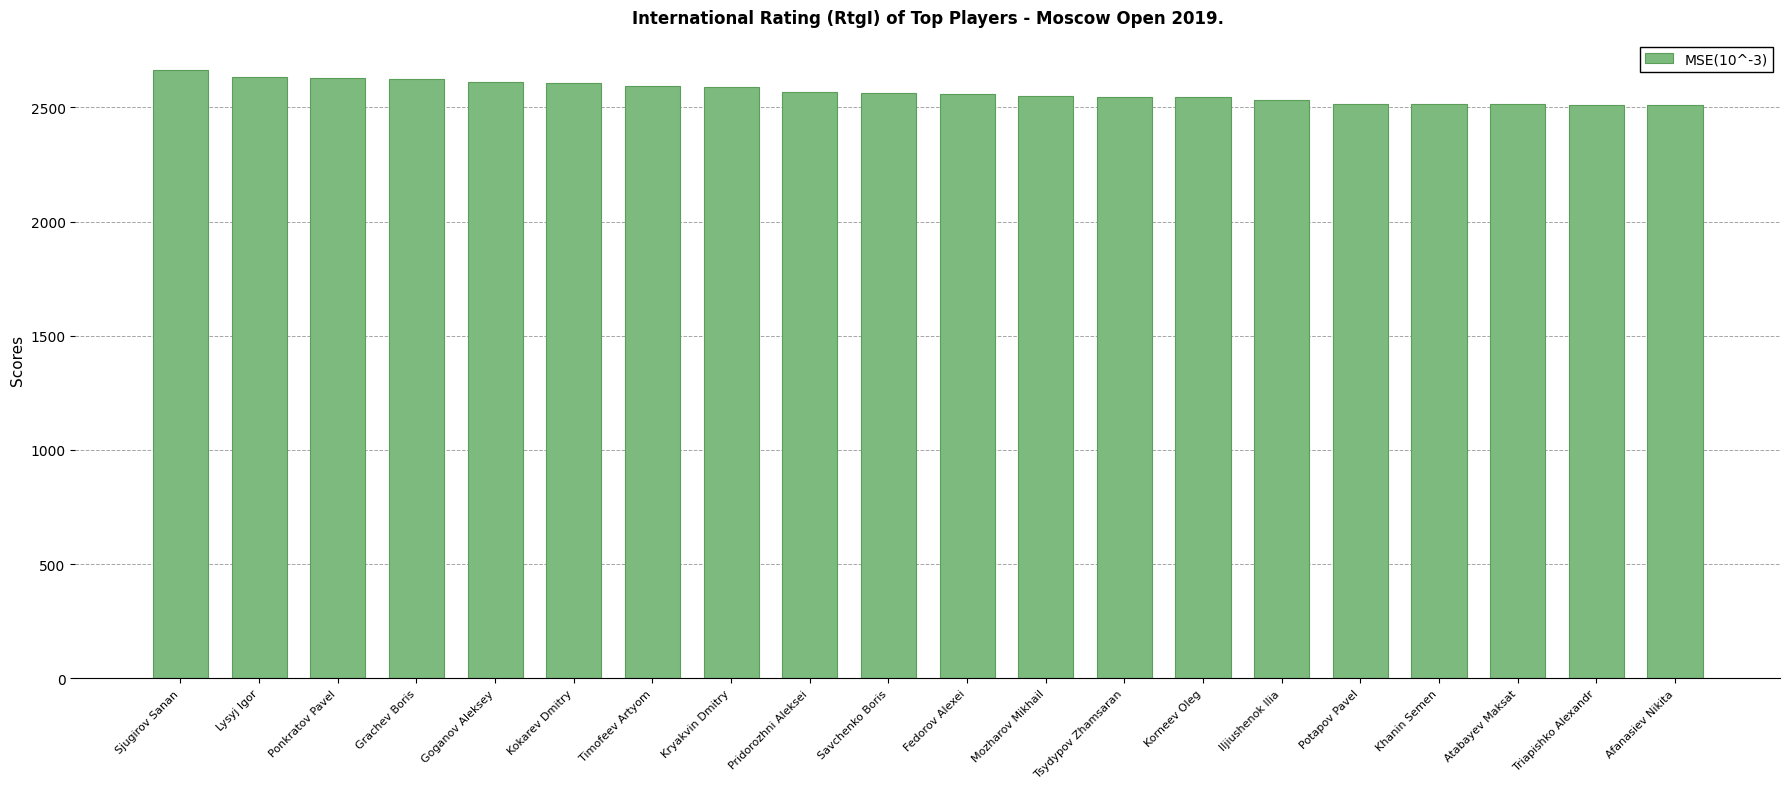

Are the bars grouped side by side (vs. stacked)?

No